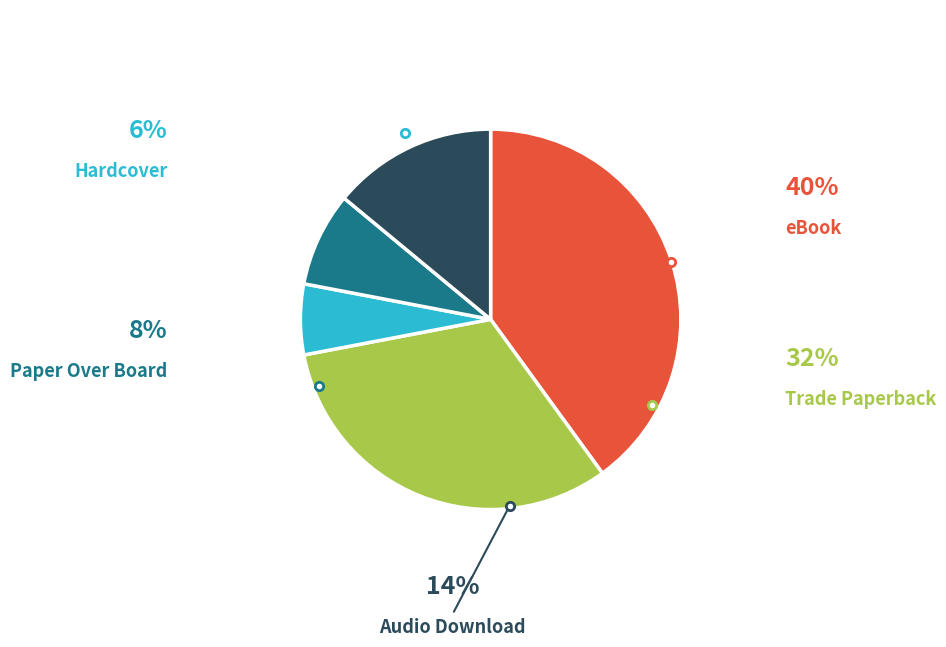

How many slices are in this pie chart?

5